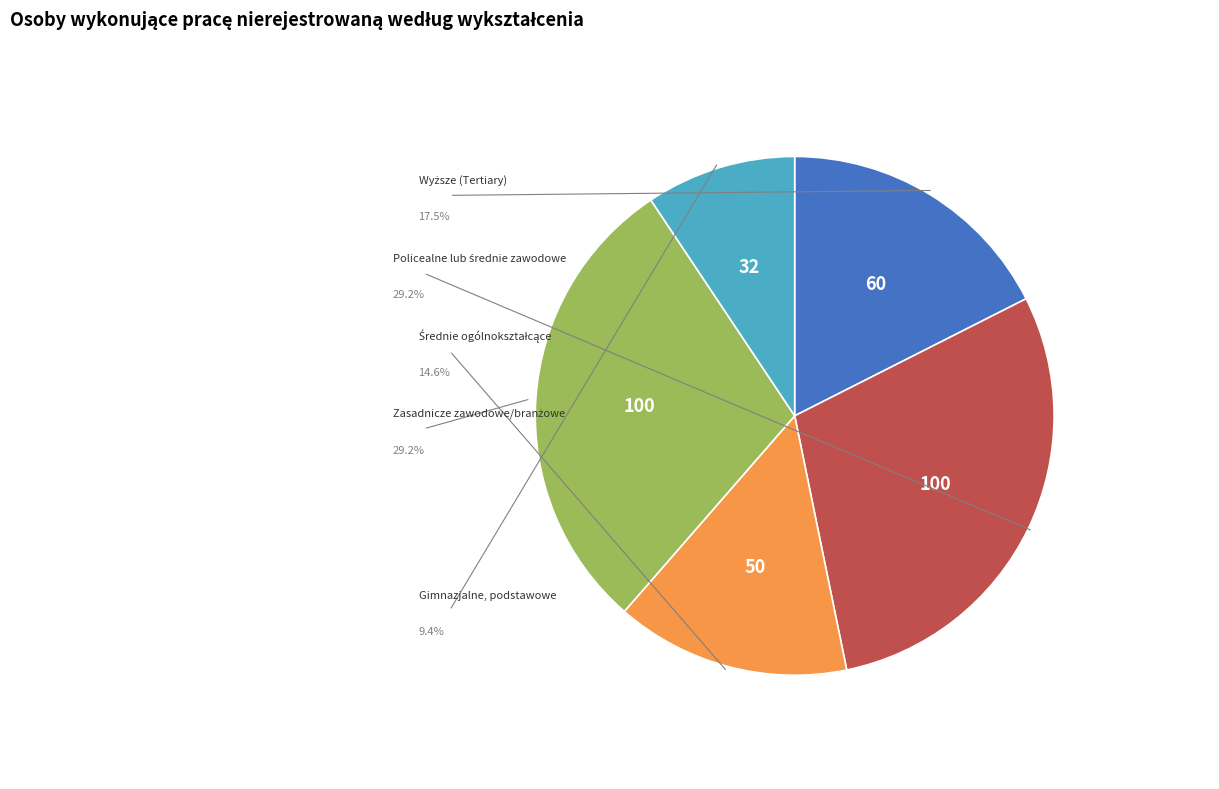

Does any single category account for the majority?

No